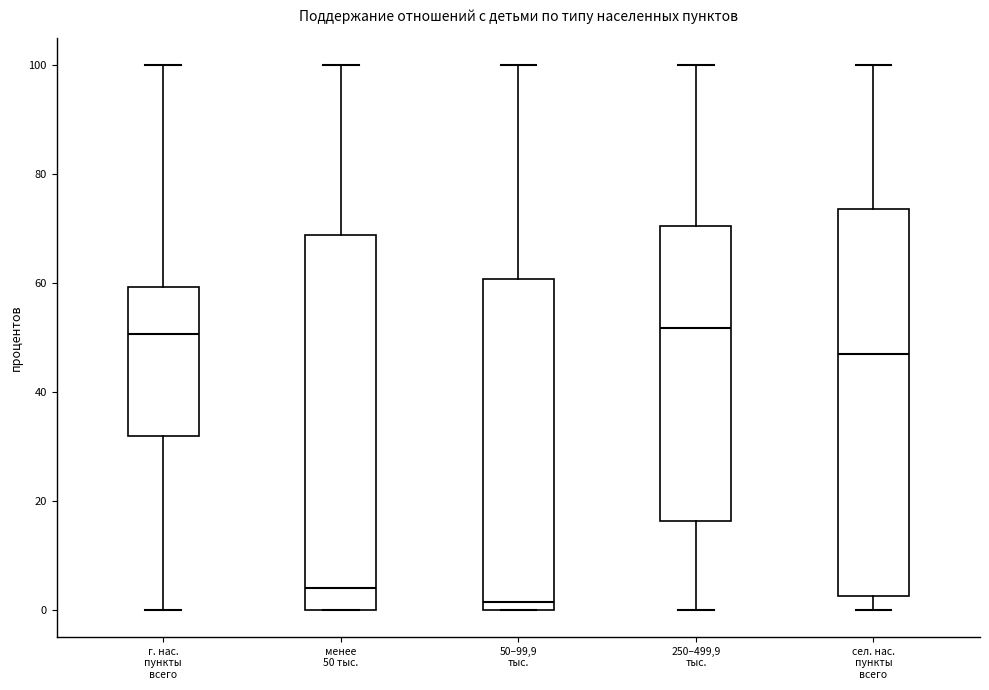

Reading left to right, transcribe this box plot: for each box, give where its median line is, the range the box spans, and where its two whiskers end, as read against the y-axis. The values are not printed on the chart, so give them approximately, as read against the axis.

г. нас. пункты всего: median 50, box 32 to 60, whiskers 0 to 100
менее 50 тыс.: median 4, box 0 to 68, whiskers 0 to 100
50–99,9 тыс.: median 2, box 0 to 60, whiskers 0 to 100
250–499,9 тыс.: median 52, box 16 to 70, whiskers 0 to 100
сел. нас. пункты всего: median 46, box 2 to 74, whiskers 0 to 100